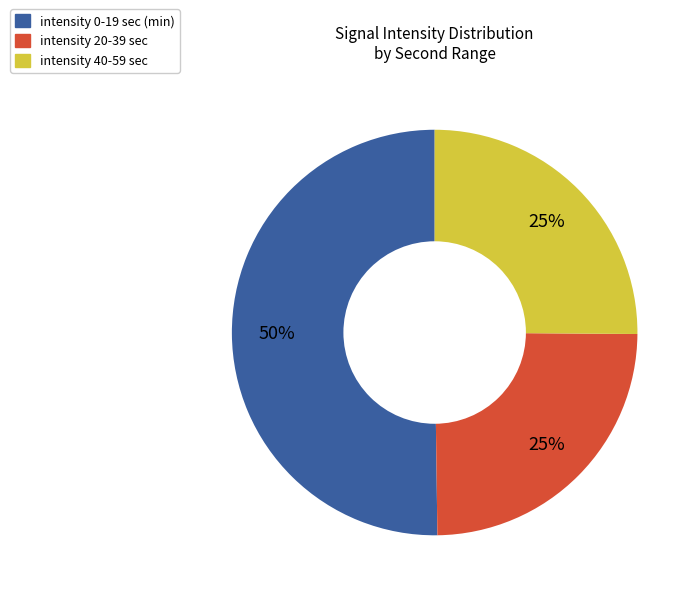

To the nearest percent, what is the average slice percentage?

33%